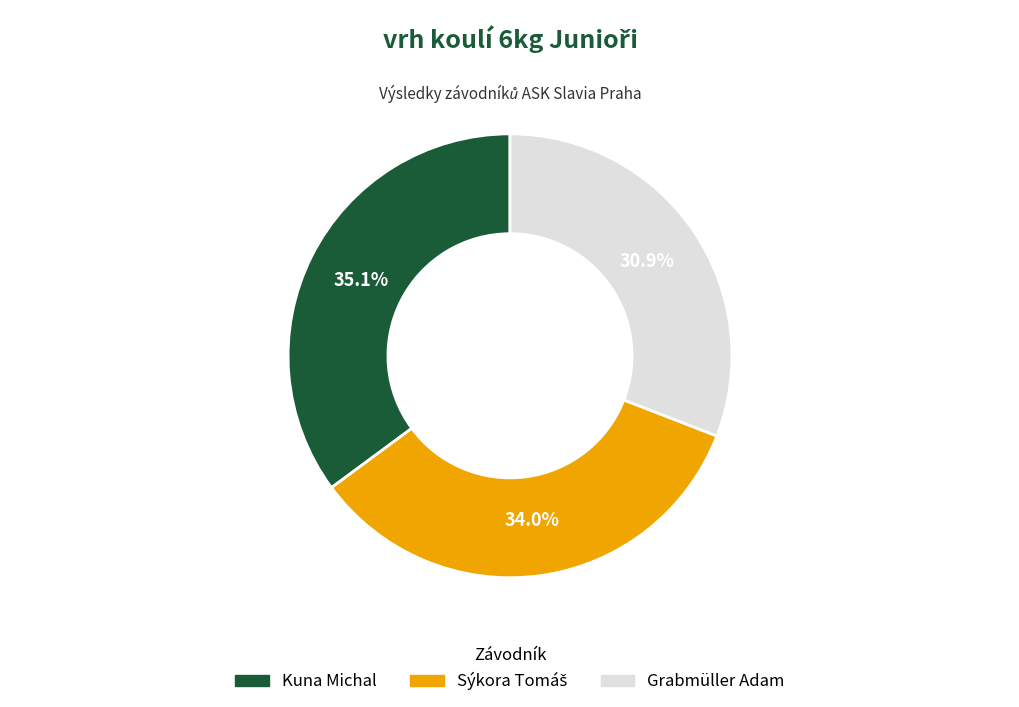

What is the ratio of the value at Grabmüller Adam to the value at Kuna Michal?

0.9